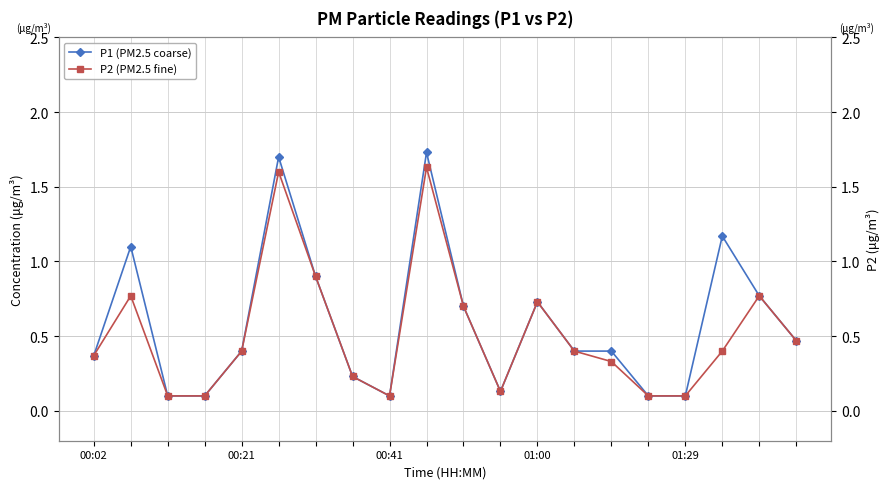

How many interior local peaks does the P1 (PM2.5 coarse) series have?

5